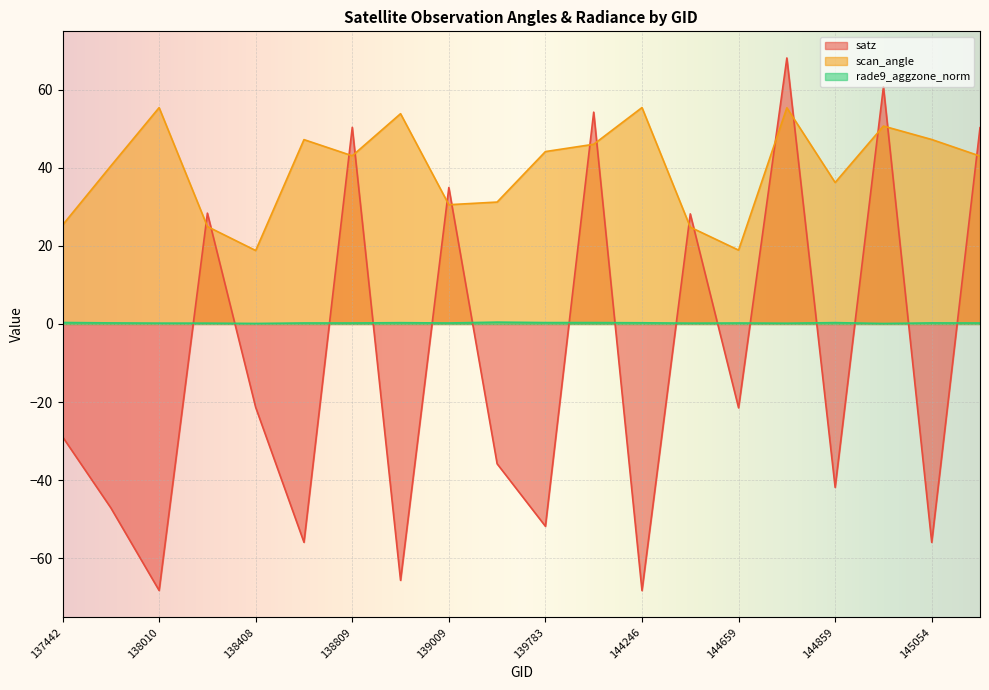

How many lines are shown in the chart?

3